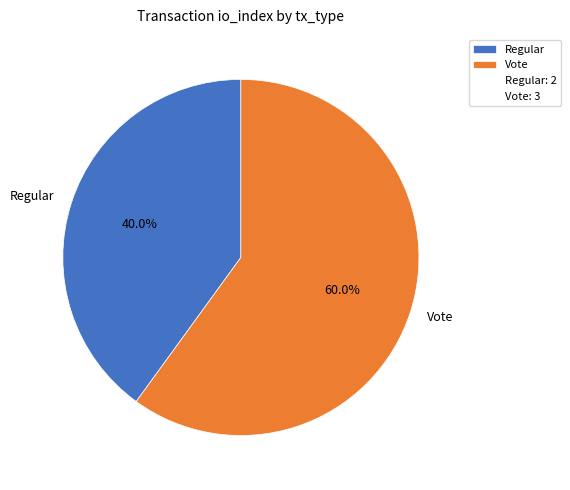

To the nearest percent, what percentage of the pie is Regular?

40%